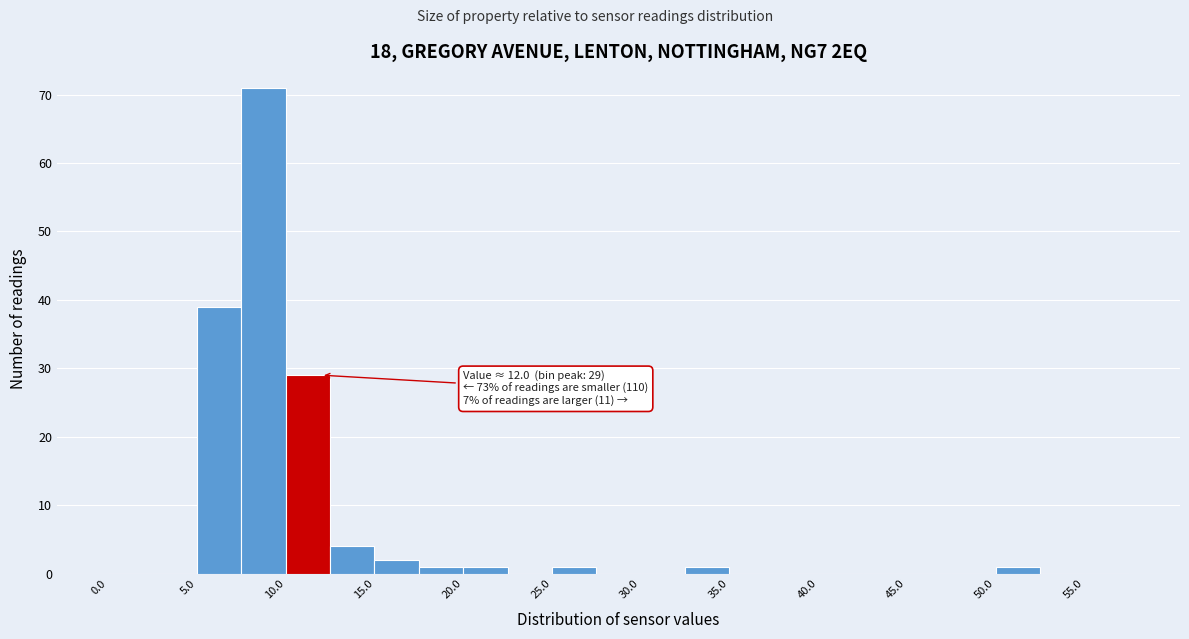

Which range on the x-axis has the tallest bar?

7.5 to 10.0